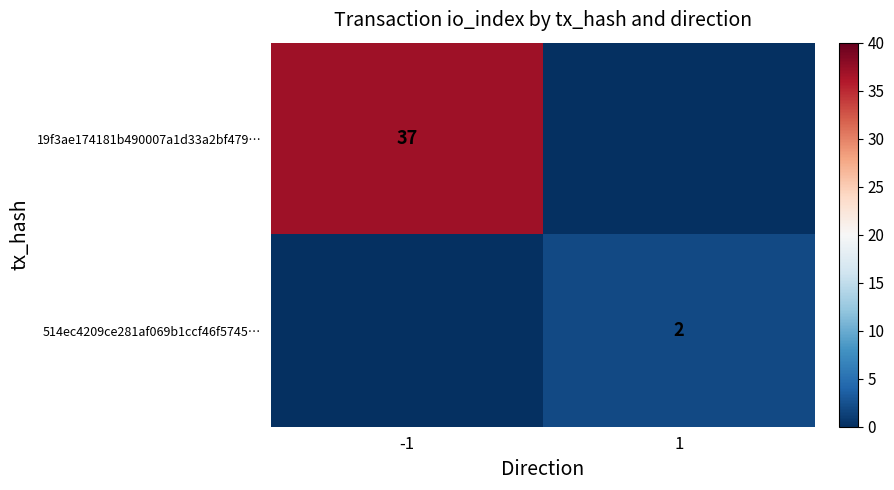

The 19f3ae174181b490007a1d33a2bf479… series shows 37 at -1. True or false?

True